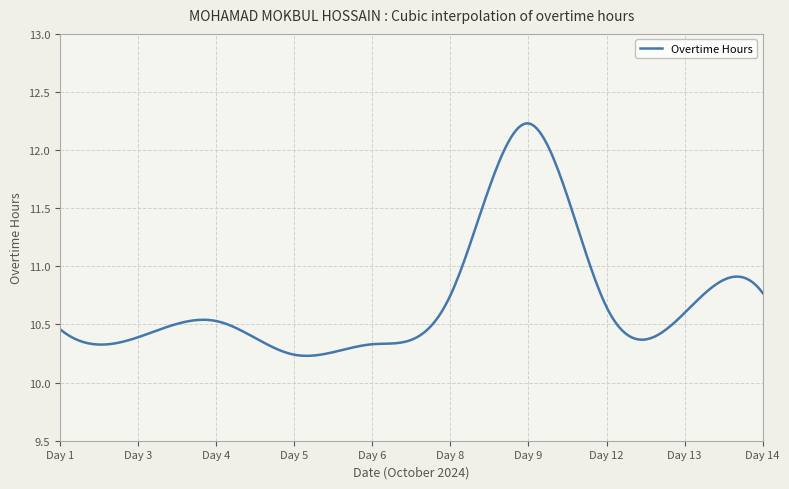

What is the difference between the maximum and minimum values?

2.0